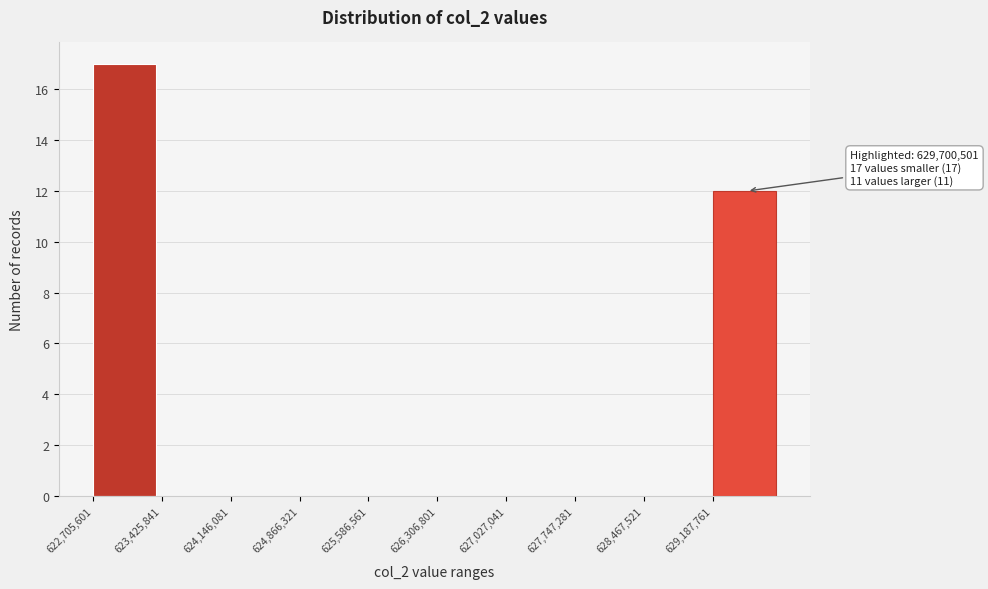

Over which range of the x-axis is the bar tallest?

622700000 to 623400000